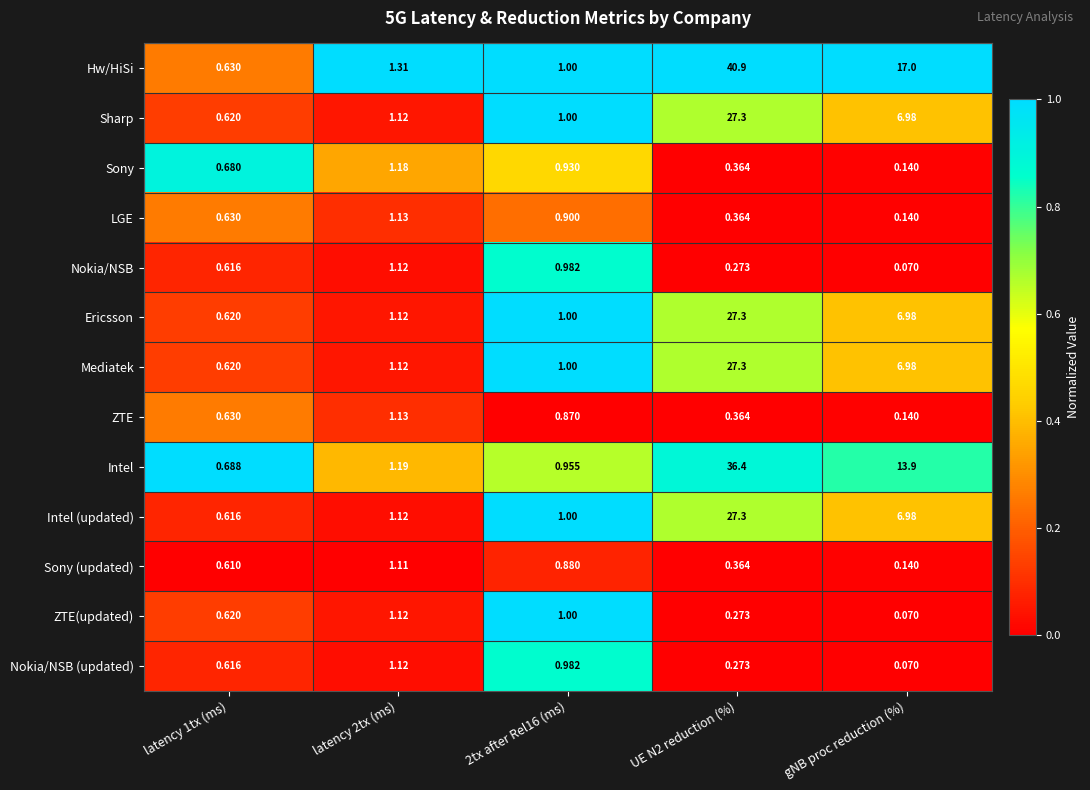

Which series has the largest total across all categories?

Hw/HiSi